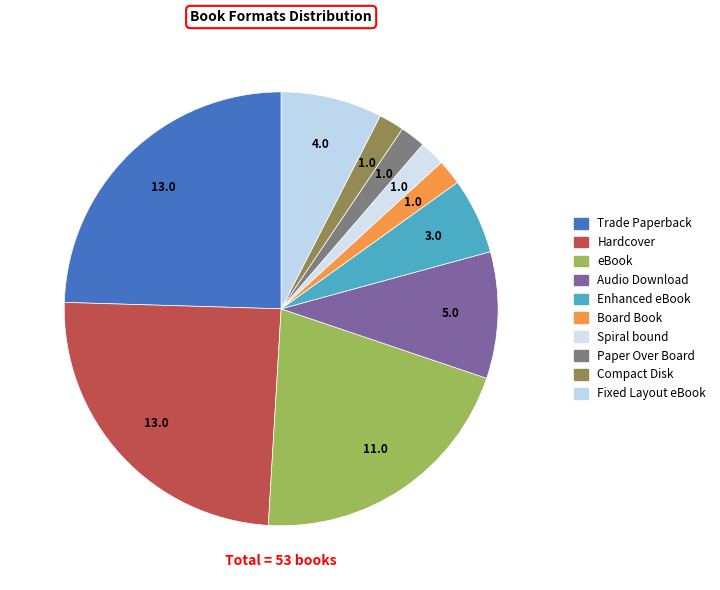

To the nearest percent, what is the combined percentage of Compact Disk and Fixed Layout eBook?

9%